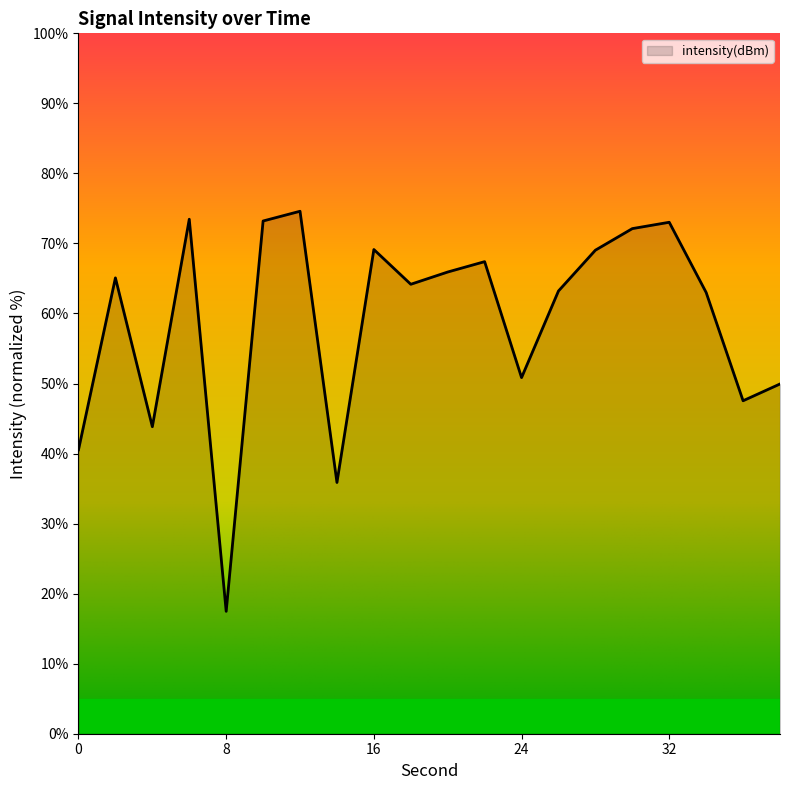

What is the maximum value shown in the chart?

74.6